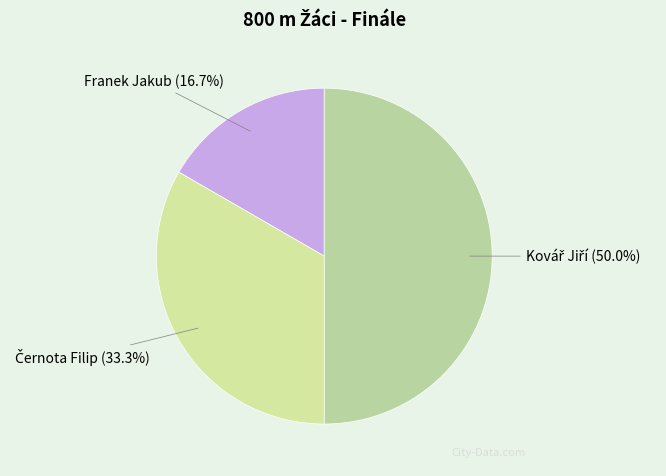

How many segments does this pie chart have?

3